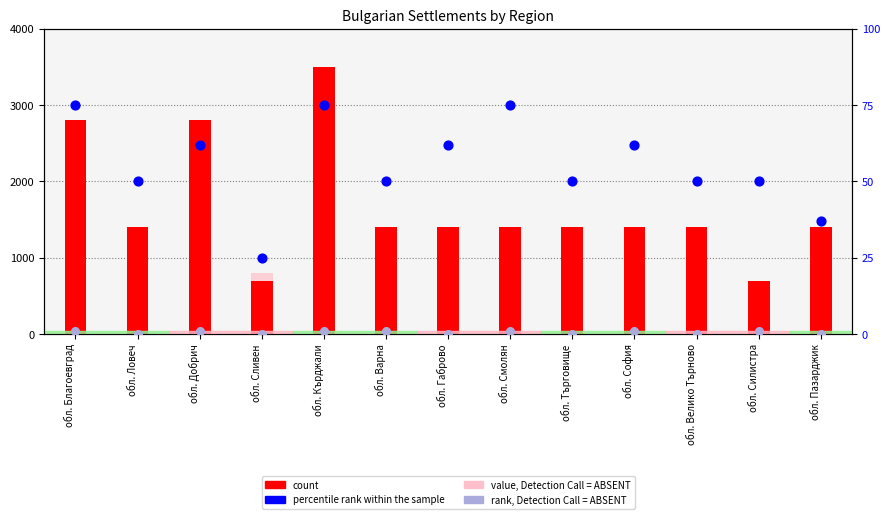

Which series contains the lowest Y value?

value, Detection Call = ABSENT